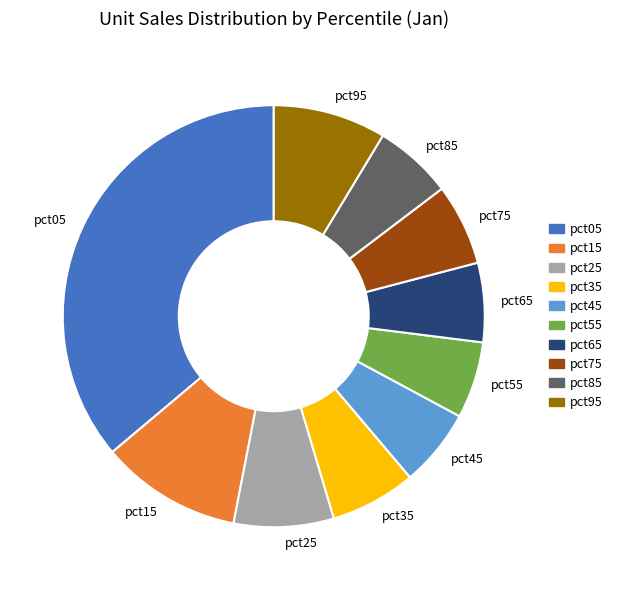

Is it true that pct15 is 18% of the pie?

False